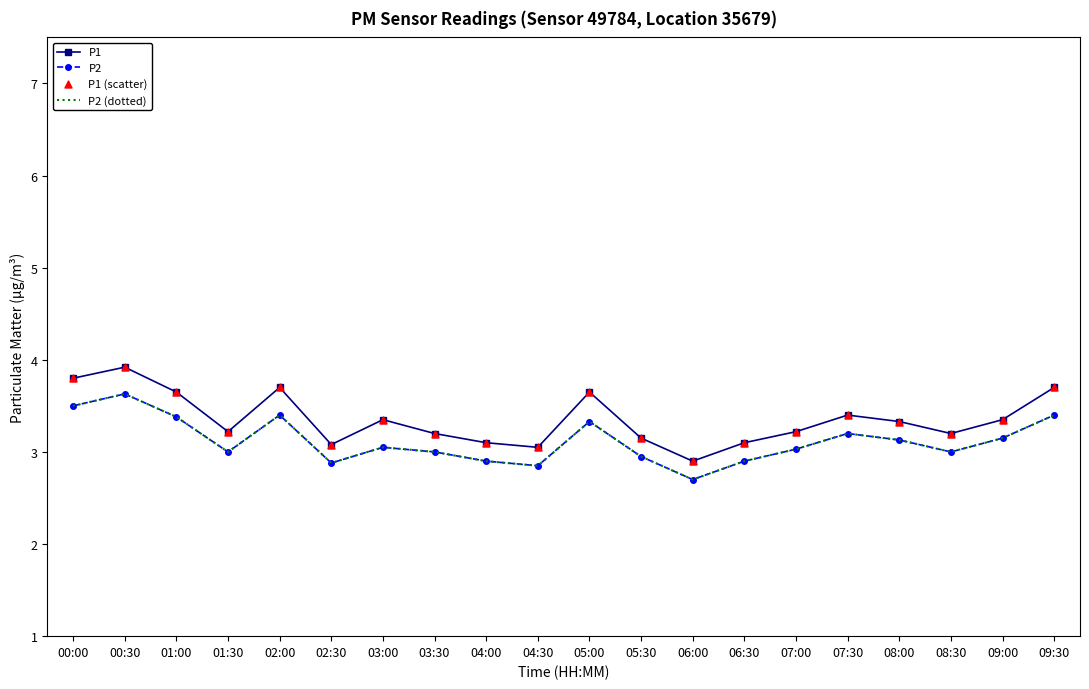

Is the value of P2 at 03:00 greater than the value of P2 (dotted) at 03:30?

Yes